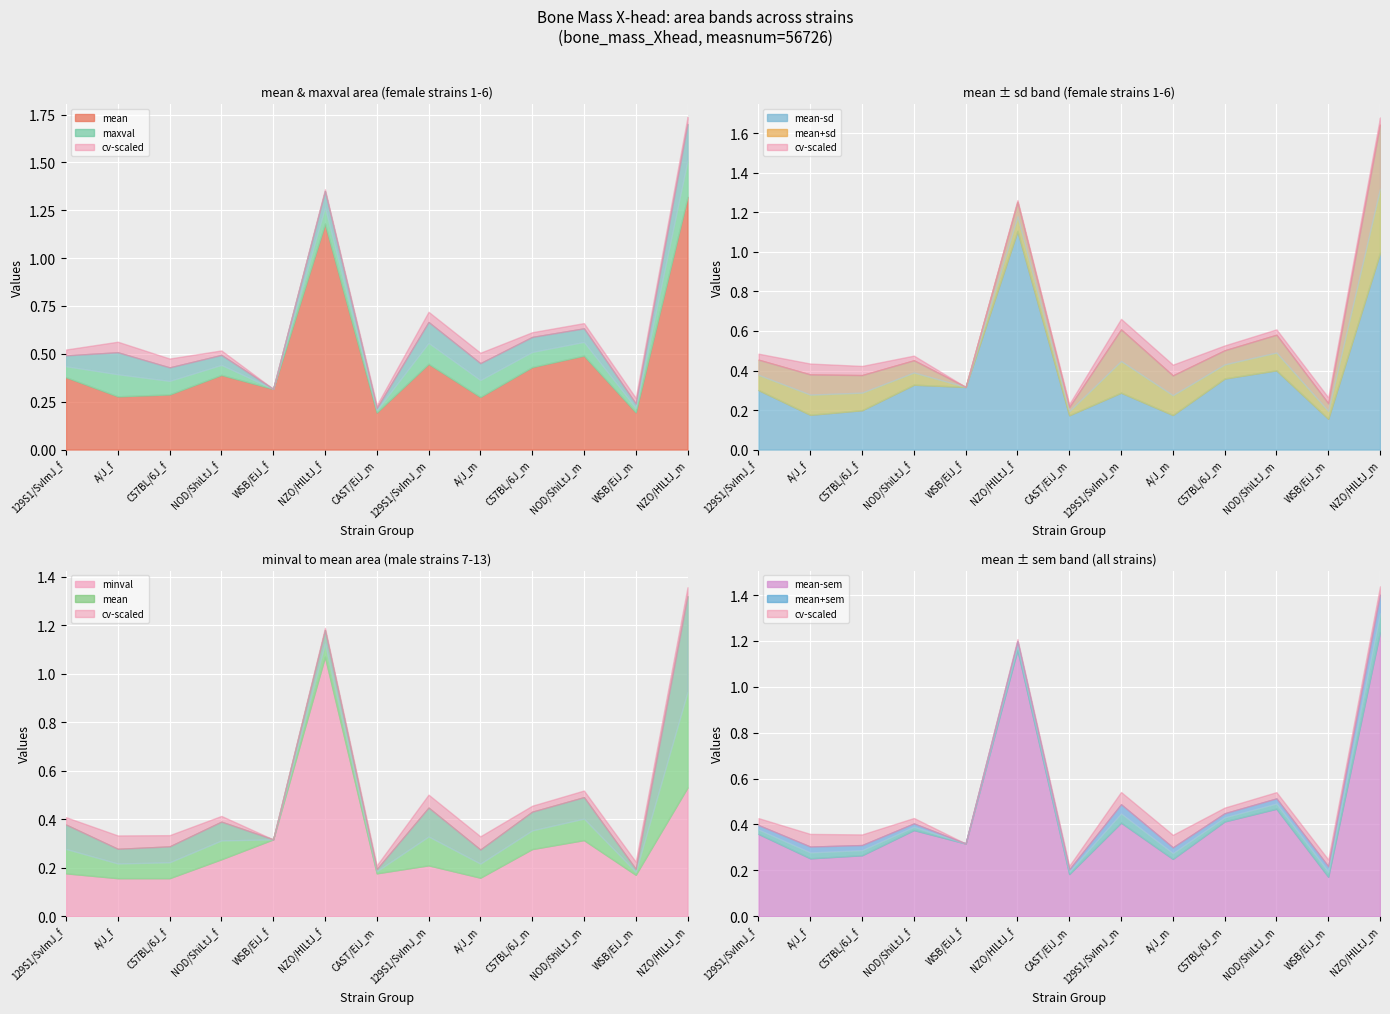

Is it true that sd equals 0.3 at NZO/HlLtJ_m?

True